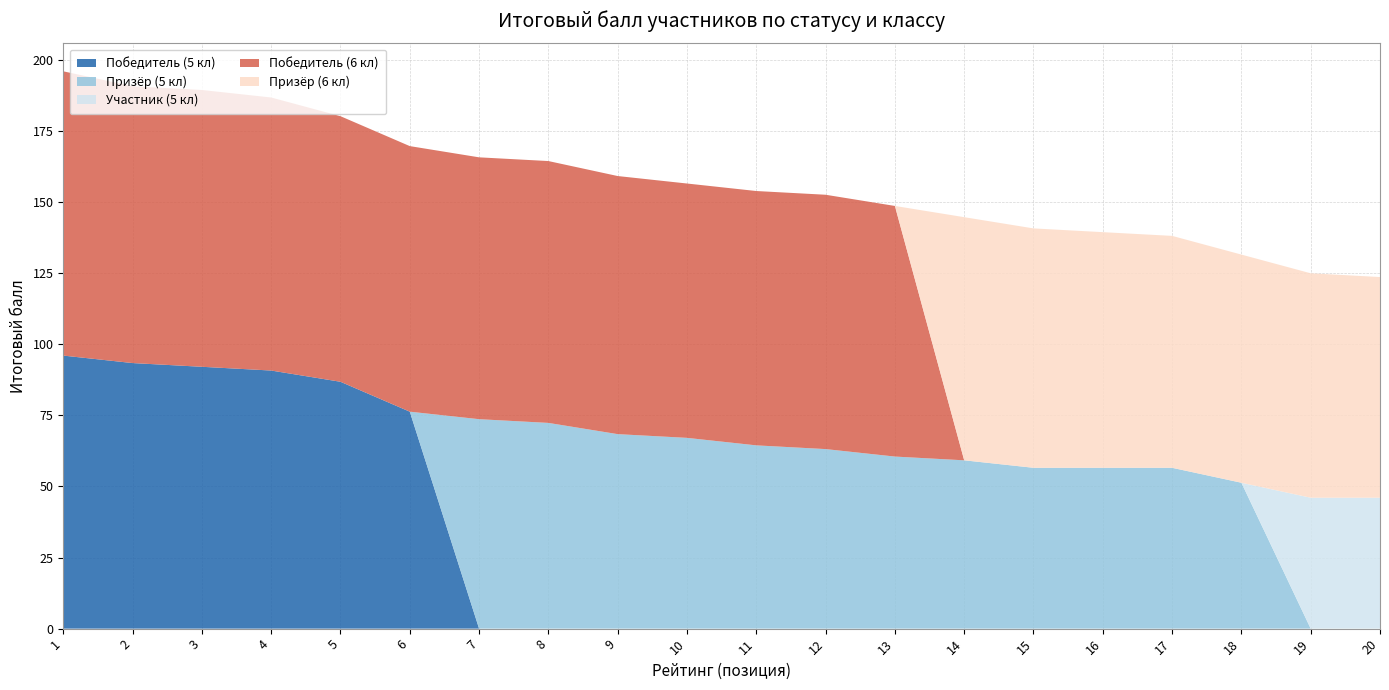

Reading right to left, extract all data points from this chart.

Победитель (5 кл): 20=0.0	19=0.0	18=0.0	17=0.0	16=0.0	15=0.0	14=0.0	13=0.0	12=0.0	11=0.0	10=0.0	9=0.0	8=0.0	7=0.0	6=76.3	5=86.8	4=90.8	3=92.1	2=93.4	1=96.0
Призёр (5 кл): 20=0.0	19=0.0	18=51.3	17=56.6	16=56.6	15=56.6	14=59.2	13=60.5	12=63.2	11=64.5	10=67.1	9=68.4	8=72.4	7=73.7	6=0.0	5=0.0	4=0.0	3=0.0	2=0.0	1=0.0
Участник (5 кл): 20=46.0	19=46.0	18=0.0	17=0.0	16=0.0	15=0.0	14=0.0	13=0.0	12=0.0	11=0.0	10=0.0	9=0.0	8=0.0	7=0.0	6=0.0	5=0.0	4=0.0	3=0.0	2=0.0	1=0.0
Победитель (6 кл): 20=0.0	19=0.0	18=0.0	17=0.0	16=0.0	15=0.0	14=0.0	13=88.2	12=89.5	11=89.5	10=89.5	9=90.8	8=92.1	7=92.1	6=93.4	5=93.4	4=96.0	3=97.4	2=97.4	1=100.0
Призёр (6 кл): 20=77.6	19=79.0	18=80.3	17=81.6	16=82.9	15=84.2	14=85.5	13=0.0	12=0.0	11=0.0	10=0.0	9=0.0	8=0.0	7=0.0	6=0.0	5=0.0	4=0.0	3=0.0	2=0.0	1=0.0